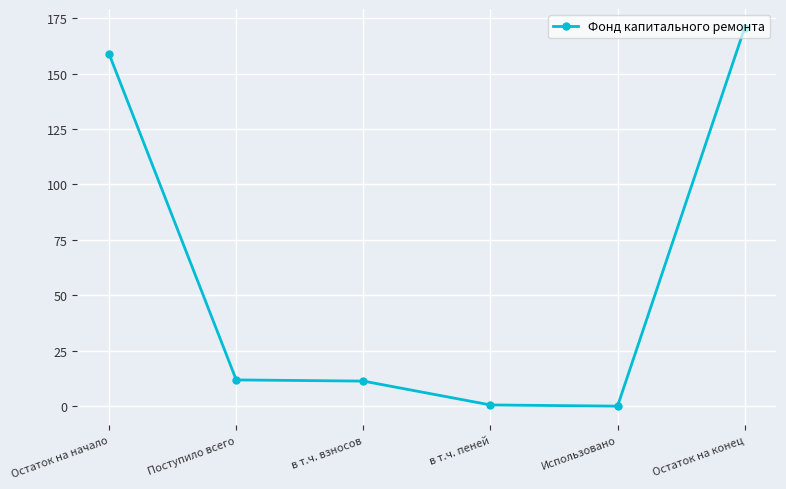

What is the label of the 5th point from the left?

Использовано